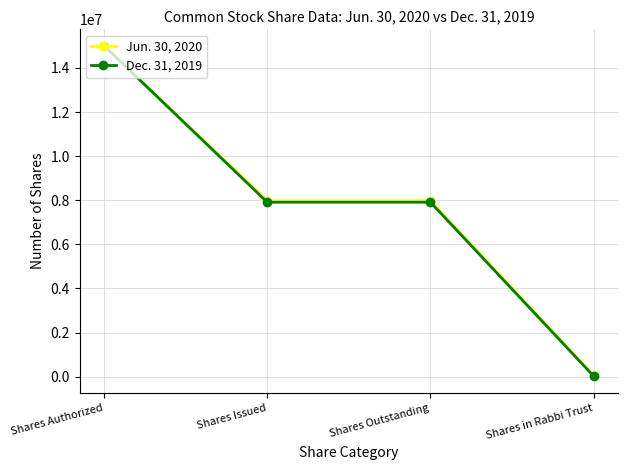

What is the approximate value of Jun. 30, 2020 at Shares Authorized, to the nearest 100?

15000000